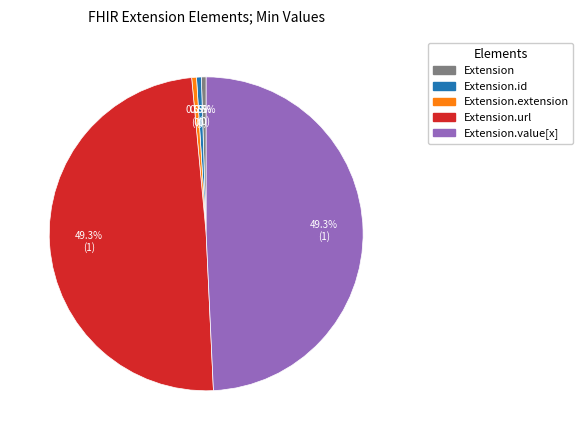

Does any single category account for the majority?

No